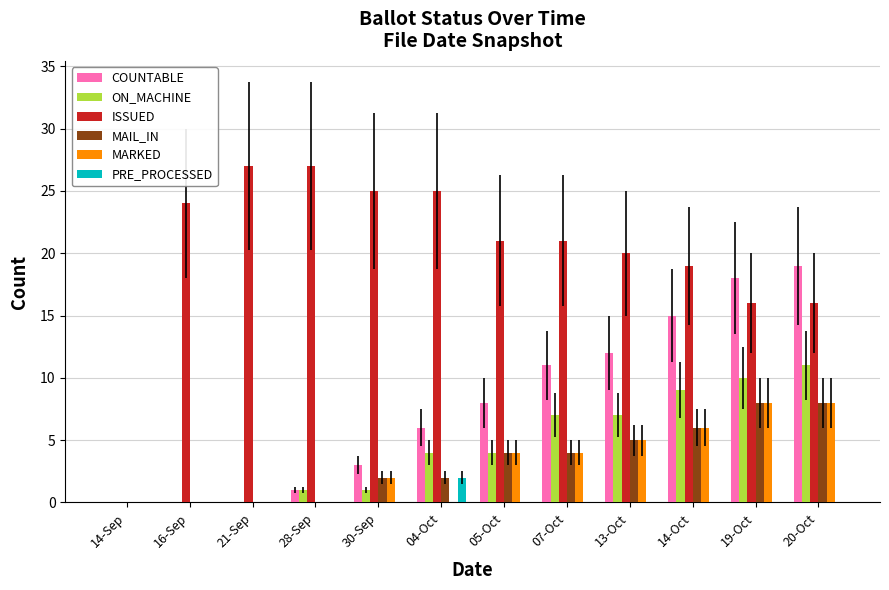

The MARKED series shows 5 at 13-Oct. True or false?

True